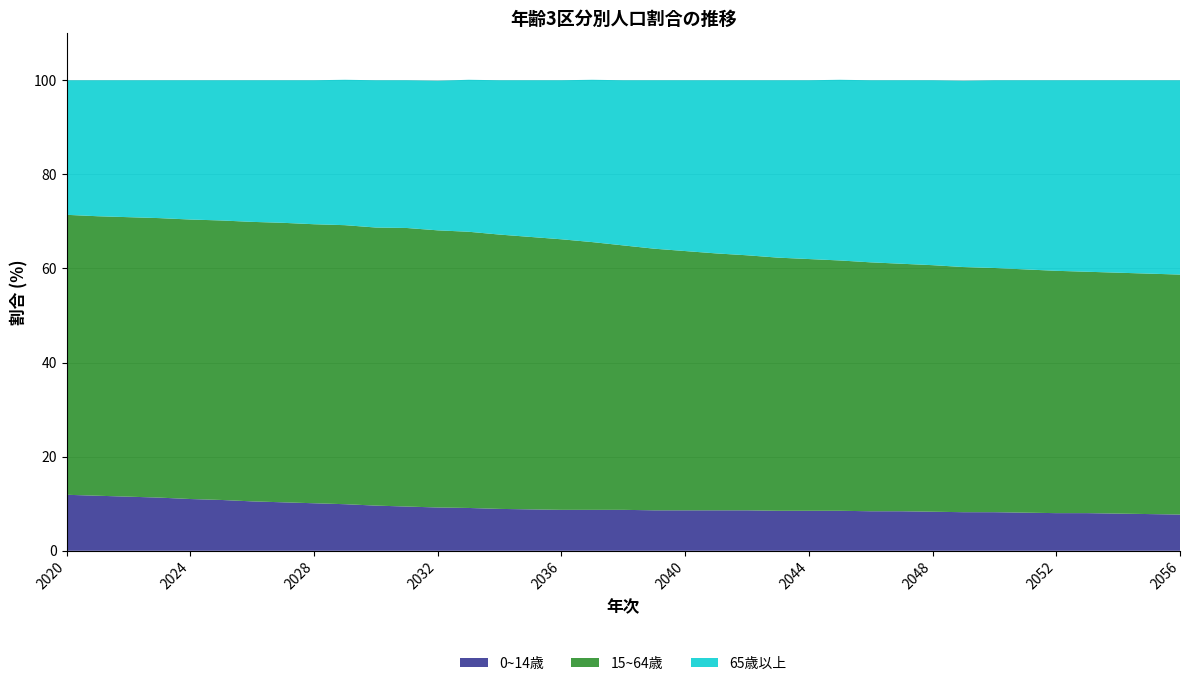

Reading left to right, what are all the values shown in this chart?

0~14歳: 2020=11.9	2021=11.7	2022=11.5	2023=11.3	2024=11.0	2025=10.8	2026=10.5	2027=10.3	2028=10.1	2029=9.9	2030=9.6	2031=9.4	2032=9.2	2033=9.1	2034=8.9	2035=8.8	2036=8.7	2037=8.7	2038=8.7	2039=8.6	2040=8.6	2041=8.6	2042=8.6	2043=8.5	2044=8.5	2045=8.5	2046=8.4	2047=8.4	2048=8.3	2049=8.2	2050=8.2	2051=8.1	2052=8.0	2053=8.0	2054=7.9	2055=7.8	2056=7.7
15~64歳: 2020=59.5	2021=59.4	2022=59.4	2023=59.4	2024=59.4	2025=59.4	2026=59.4	2027=59.4	2028=59.3	2029=59.3	2030=59.1	2031=59.2	2032=58.9	2033=58.7	2034=58.3	2035=57.9	2036=57.5	2037=56.9	2038=56.2	2039=55.6	2040=55.1	2041=54.6	2042=54.2	2043=53.8	2044=53.5	2045=53.2	2046=52.9	2047=52.6	2048=52.4	2049=52.1	2050=51.9	2051=51.7	2052=51.5	2053=51.3	2054=51.2	2055=51.1	2056=51.0
65歳以上: 2020=28.6	2021=28.9	2022=29.1	2023=29.3	2024=29.6	2025=29.8	2026=30.1	2027=30.3	2028=30.6	2029=30.9	2030=31.3	2031=31.4	2032=31.8	2033=32.3	2034=32.8	2035=33.3	2036=33.8	2037=34.5	2038=35.1	2039=35.8	2040=36.3	2041=36.8	2042=37.2	2043=37.7	2044=38.0	2045=38.4	2046=38.7	2047=39.0	2048=39.3	2049=39.6	2050=39.9	2051=40.2	2052=40.5	2053=40.7	2054=40.9	2055=41.1	2056=41.3